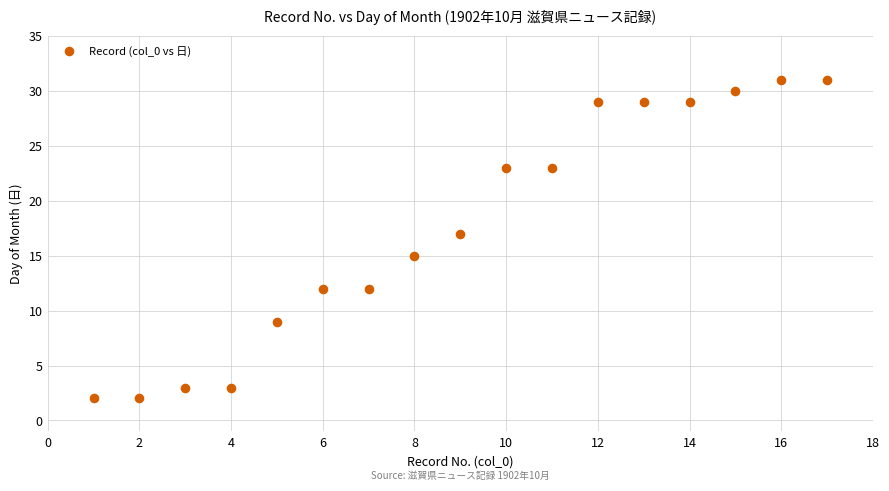

What is the range of X values (max minus min)?

16